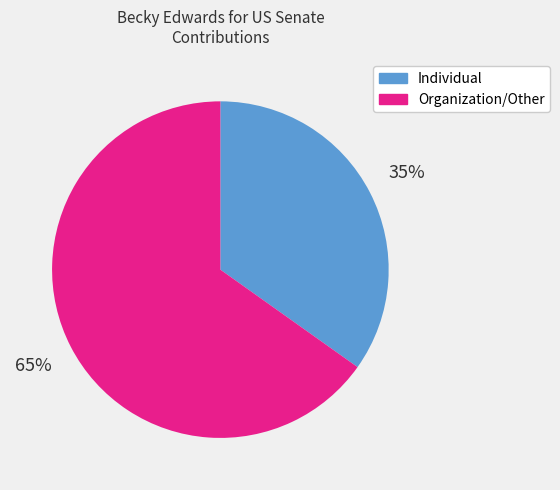

To the nearest percent, what is the difference between the largest and smallest slice percentages?

30%